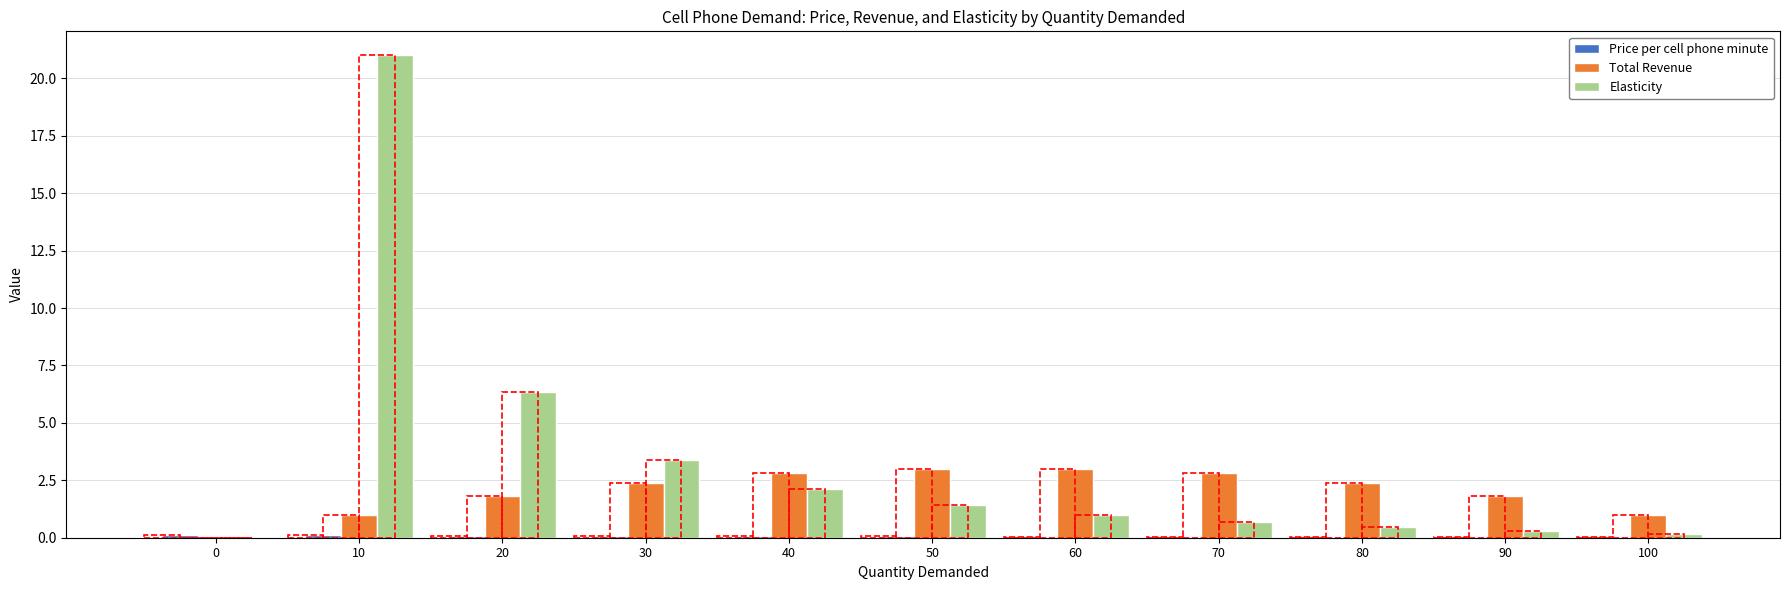

At how many categories does at least one series exceed 4?

2